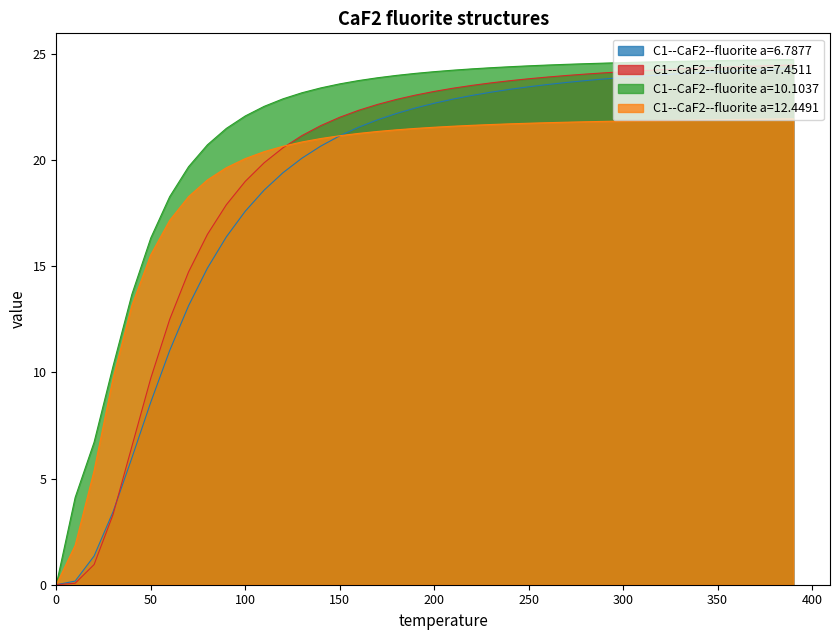

At which category is the sum across all series the highest?

390.0